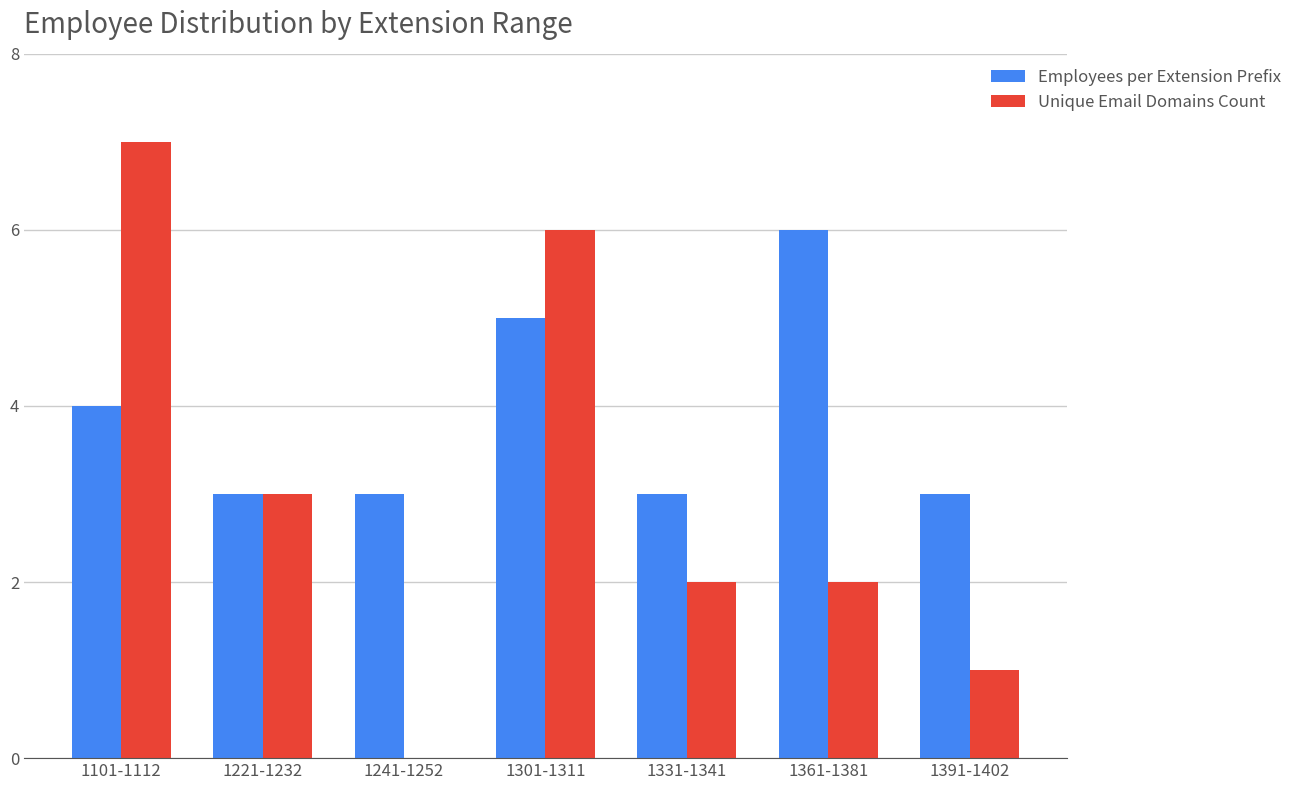

What is the sum of all Unique Email Domains Count values?

21